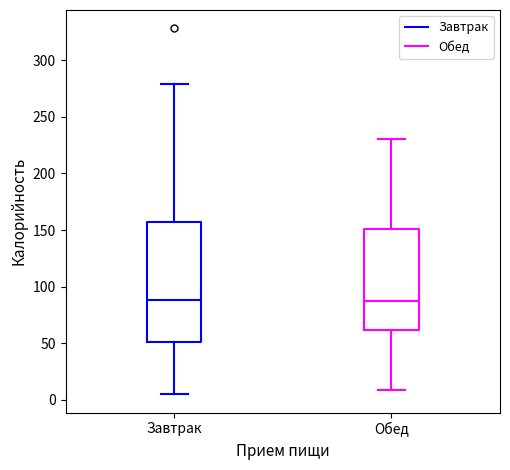

Comparing the boxes themselves (not the whiskers), which one is the tallest?

Завтрак